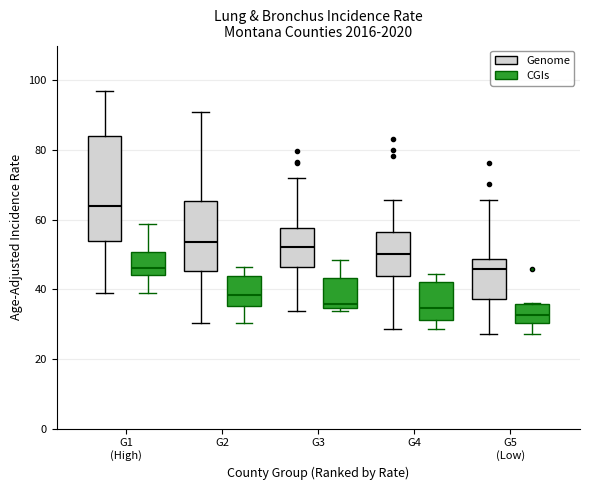

Reading left to right, transcribe this box plot: for each box, give where its median line is, the range the box spans, and where its two whiskers end, as read against the y-axis. The values are not printed on the chart, so give them approximately, as read against the axis.

G1 (High) (Genome): median 64, box 54 to 84, whiskers 40 to 96
G1 (High) (CGIs): median 46, box 44 to 50, whiskers 40 to 58
G2 (Genome): median 54, box 46 to 66, whiskers 30 to 92
G2 (CGIs): median 38, box 36 to 44, whiskers 30 to 46
G3 (Genome): median 52, box 46 to 58, whiskers 34 to 72
G3 (CGIs): median 36, box 34 to 44, whiskers 34 (just below the box's lower edge) to 48
G4 (Genome): median 50, box 44 to 56, whiskers 28 to 66
G4 (CGIs): median 34, box 32 to 42, whiskers 28 to 44
G5 (Low) (Genome): median 46, box 38 to 48, whiskers 28 to 66
G5 (Low) (CGIs): median 32, box 30 to 36, whiskers 28 to 36